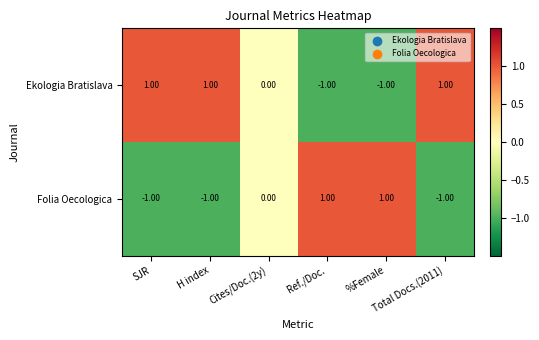

Which series has the largest total across all categories?

Ekologia Bratislava